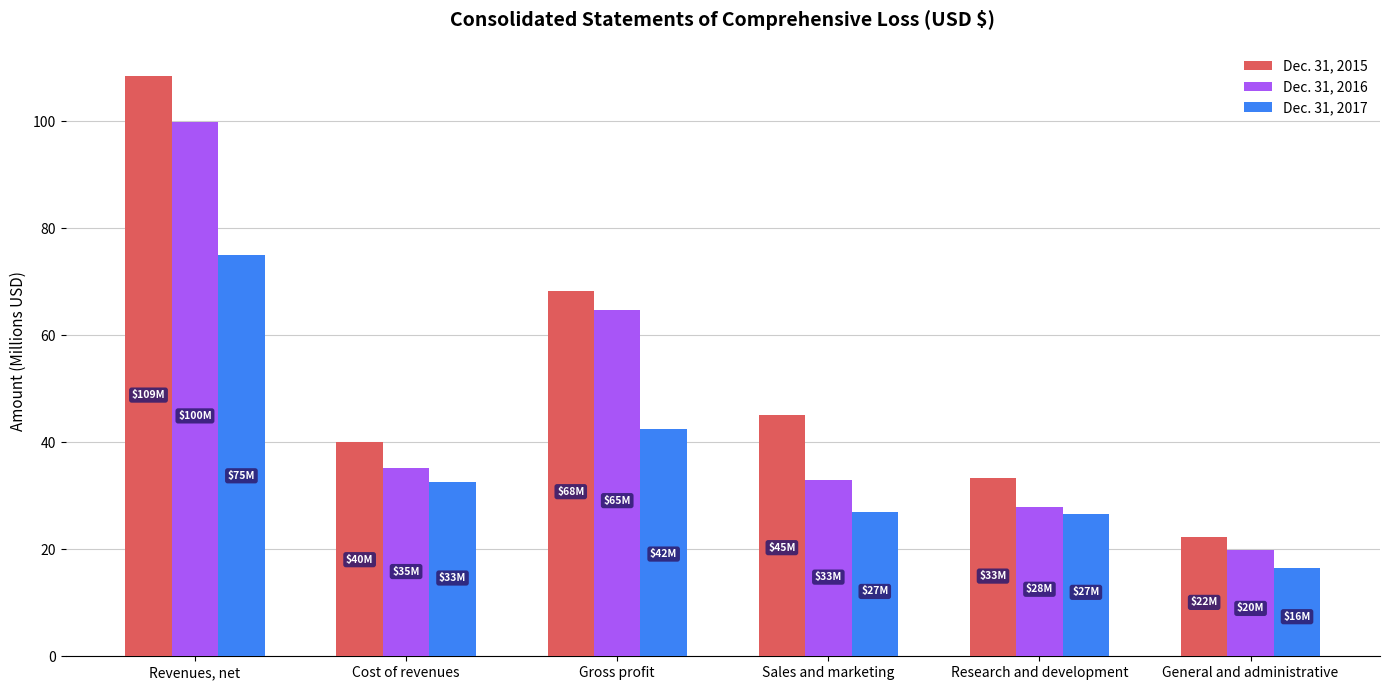

Count the number of categories in the chart.

6